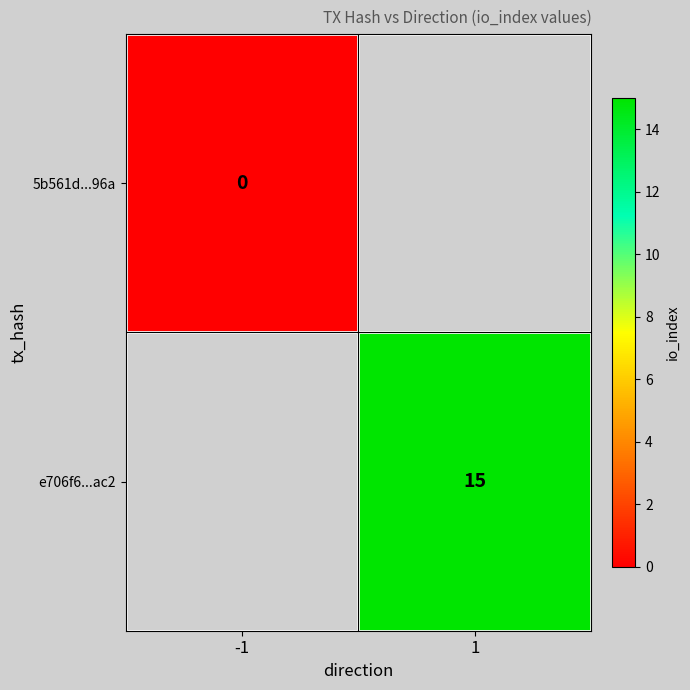

The value of e706f6...ac2 at 1 is 6. True or false?

False